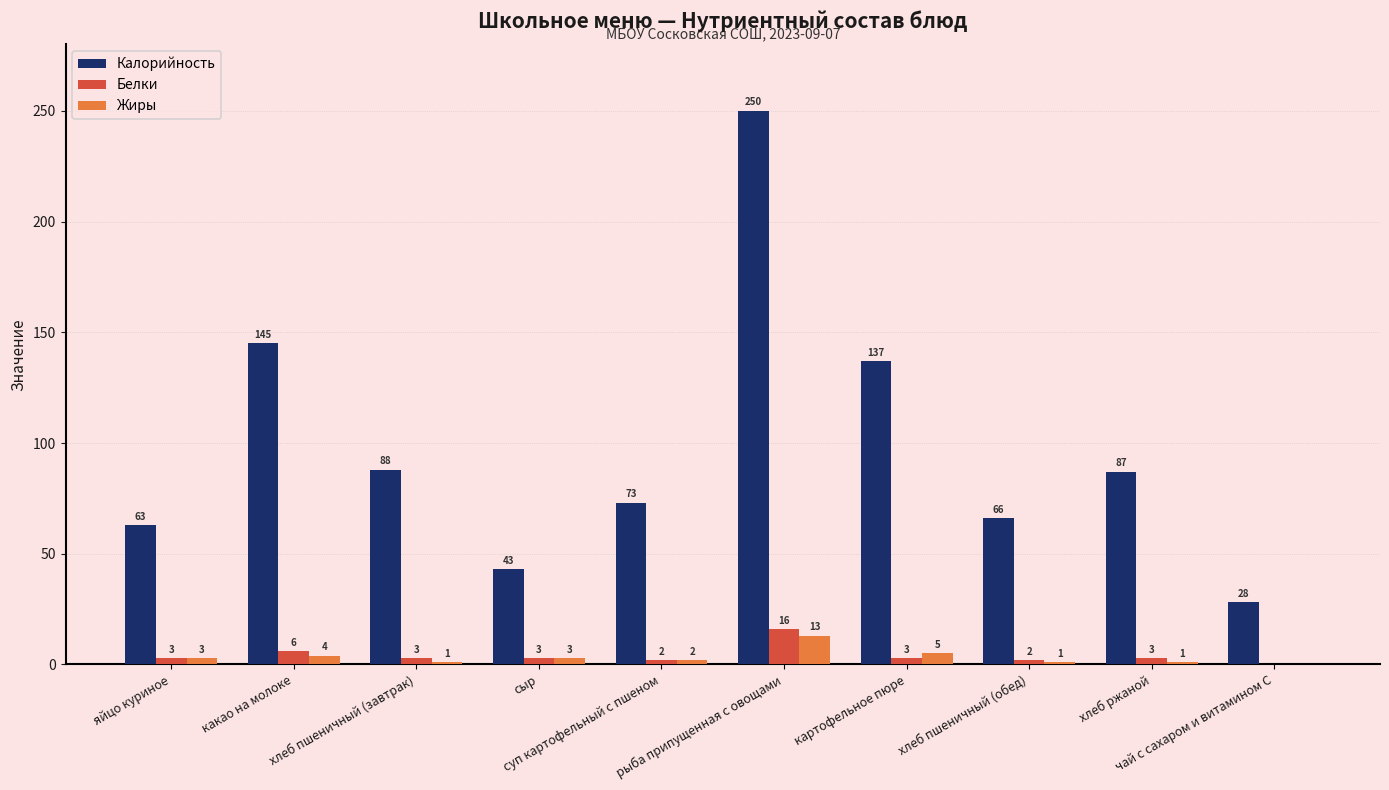

How many categories are shown in the chart?

10